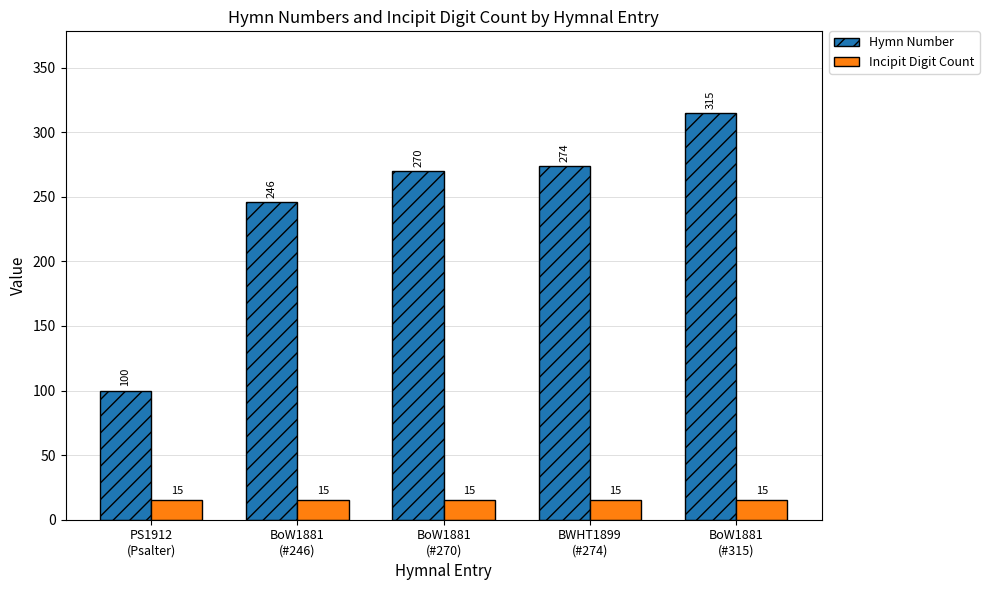

Count the number of categories in the chart.

5